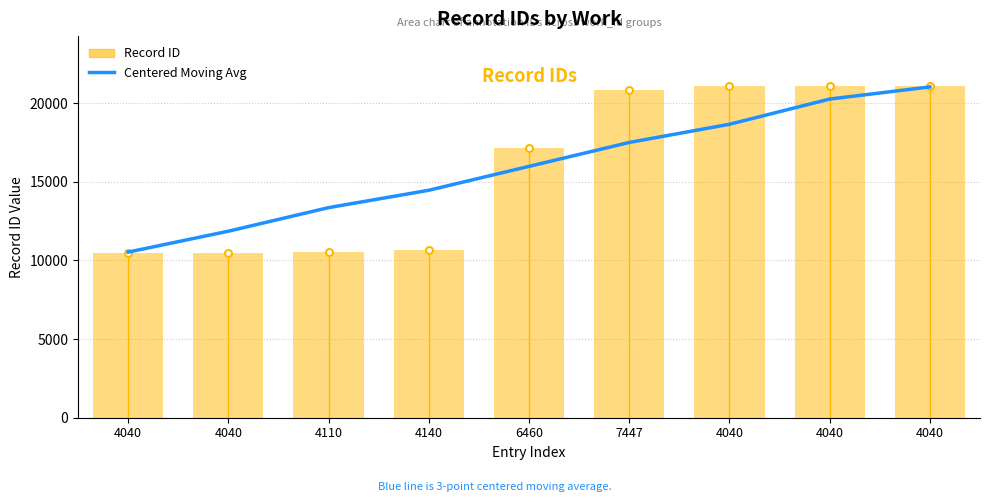

Which has a higher value, 6460 or 4040?

6460